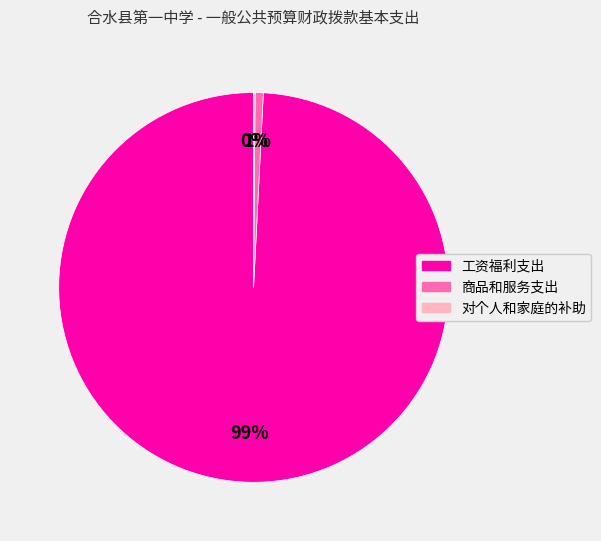

To the nearest percent, what portion does 商品和服务支出 represent?

1%